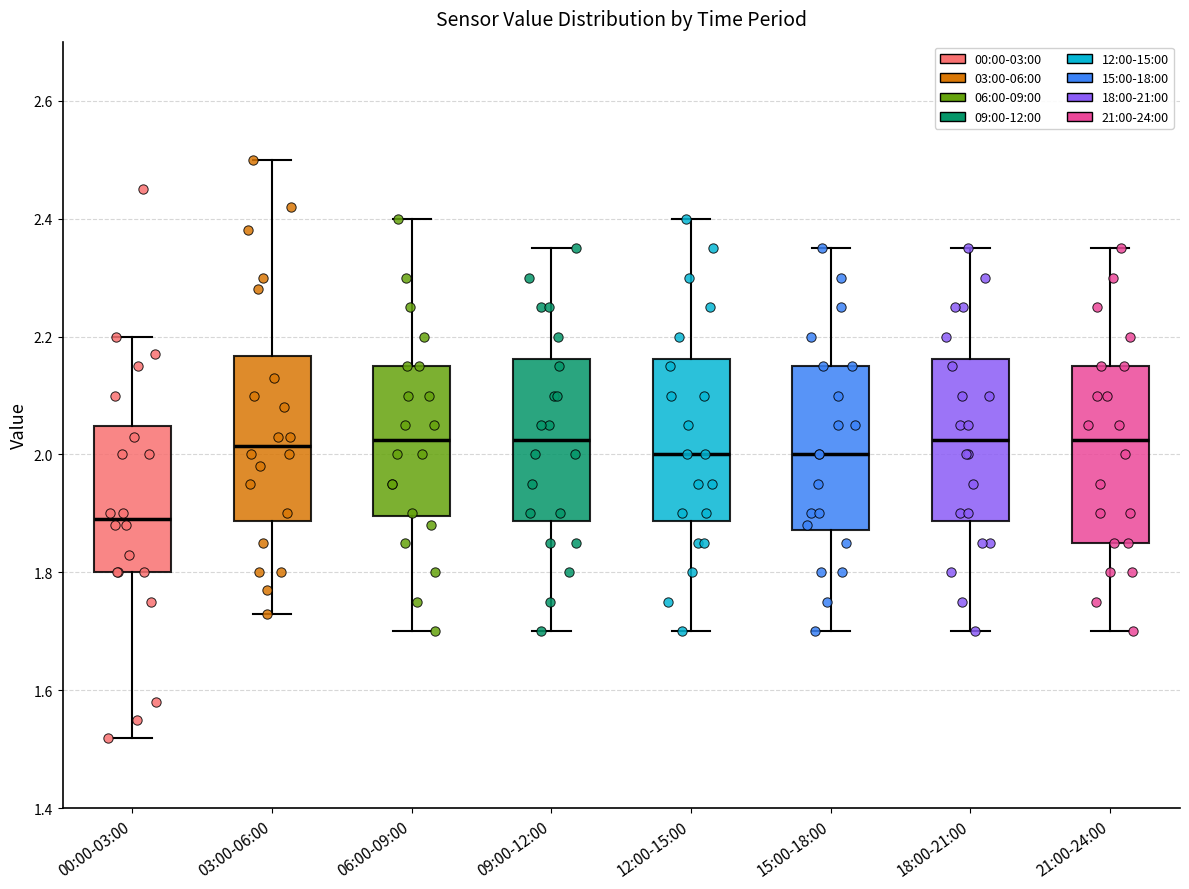

Reading left to right, transcribe this box plot: for each box, give where its median line is, the range the box spans, and where its two whiskers end, as read against the y-axis. The values are not printed on the chart, so give them approximately, as read against the axis.

00:00-03:00: median 1.90, box 1.80 to 2.04, whiskers 1.52 to 2.20
03:00-06:00: median 2.02, box 1.88 to 2.16, whiskers 1.74 to 2.50
06:00-09:00: median 2.02, box 1.90 to 2.16, whiskers 1.70 to 2.40
09:00-12:00: median 2.02, box 1.88 to 2.16, whiskers 1.70 to 2.36
12:00-15:00: median 2.00, box 1.88 to 2.16, whiskers 1.70 to 2.40
15:00-18:00: median 2.00, box 1.88 to 2.16, whiskers 1.70 to 2.36
18:00-21:00: median 2.02, box 1.88 to 2.16, whiskers 1.70 to 2.36
21:00-24:00: median 2.02, box 1.86 to 2.16, whiskers 1.70 to 2.36